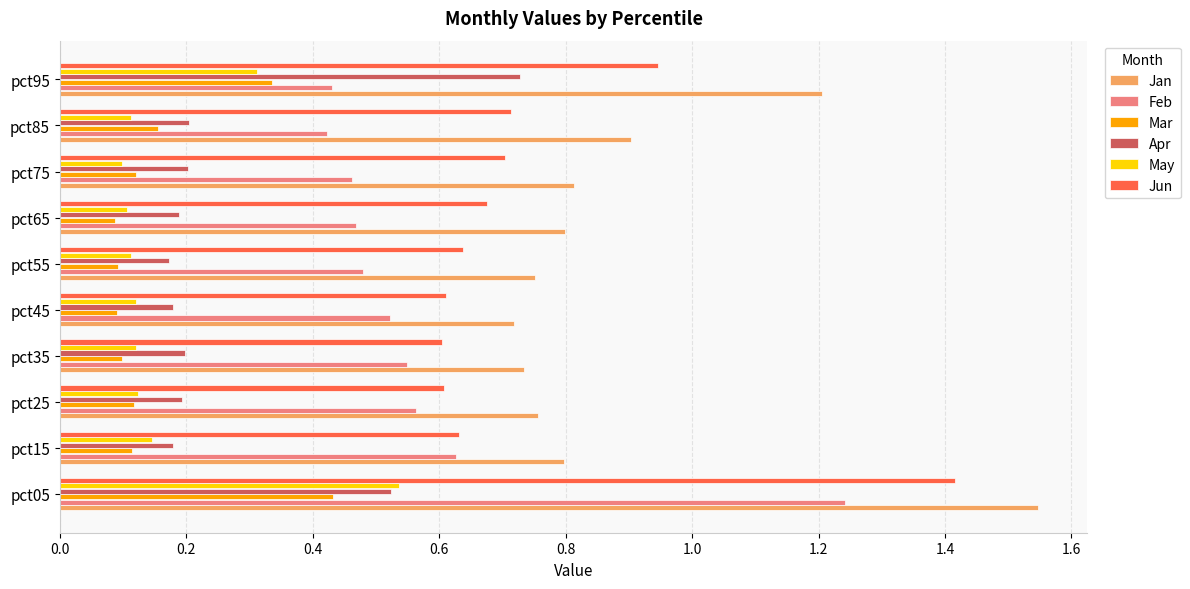

Is it true that Jun equals 0.6 at pct25?

True